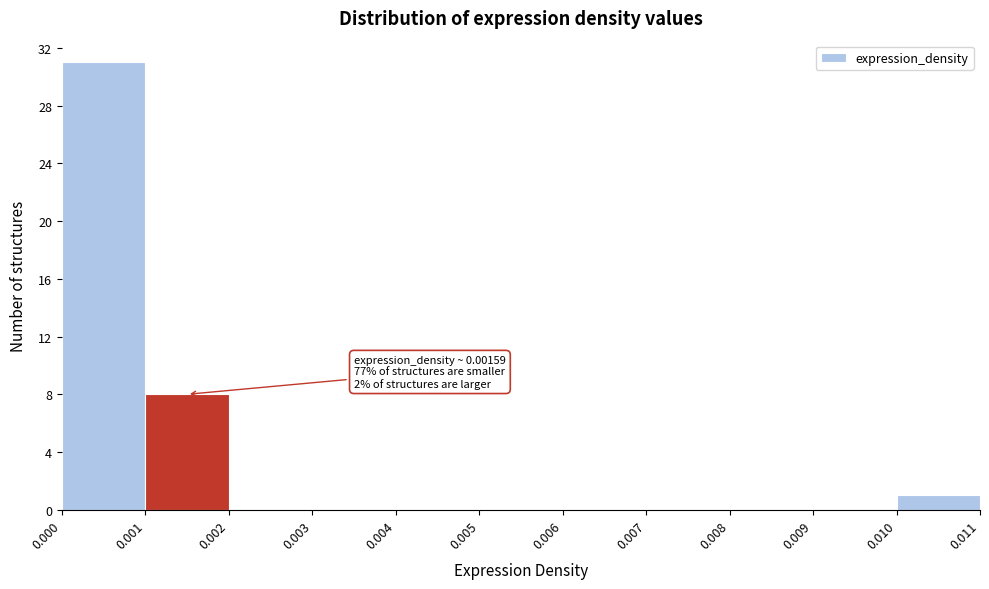

Which range on the x-axis has the tallest bar?

0.000 to 0.001